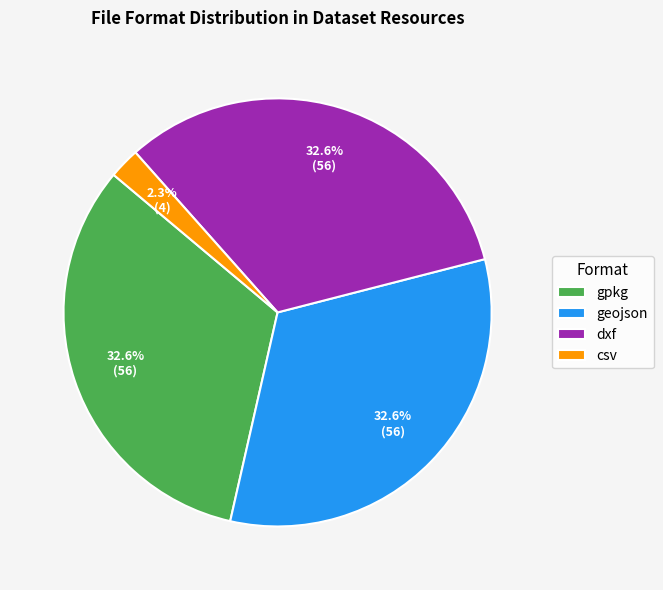

How many segments does this pie chart have?

4